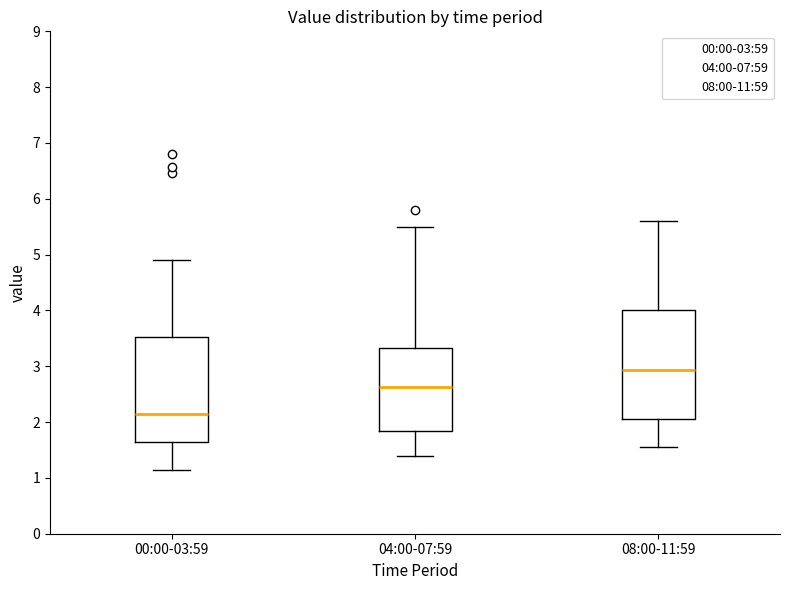

Where does the median line of the box for 04:00-07:59 sit on the y-axis? The values are not printed on the chart, so give them approximately, as read against the axis.

2.6